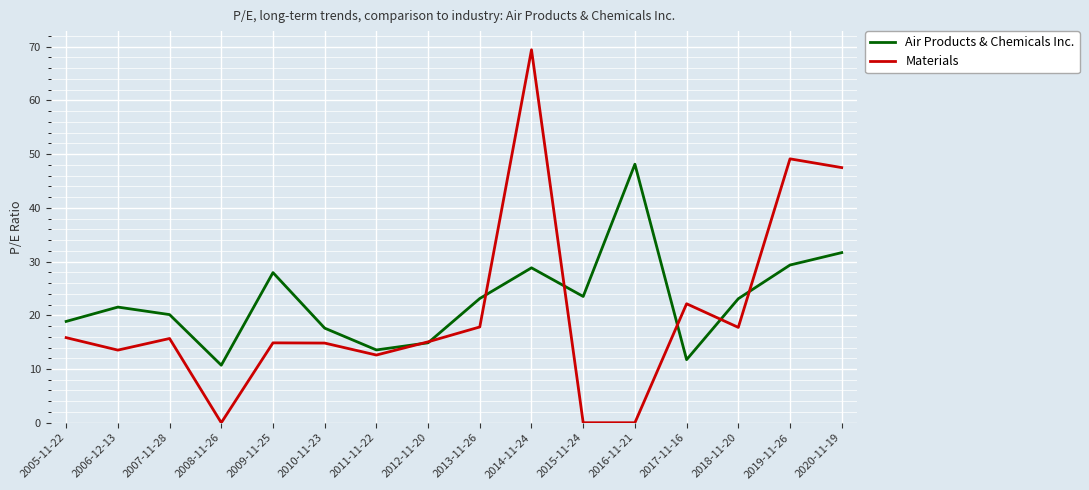

What position from the right is 2017-11-16?

4